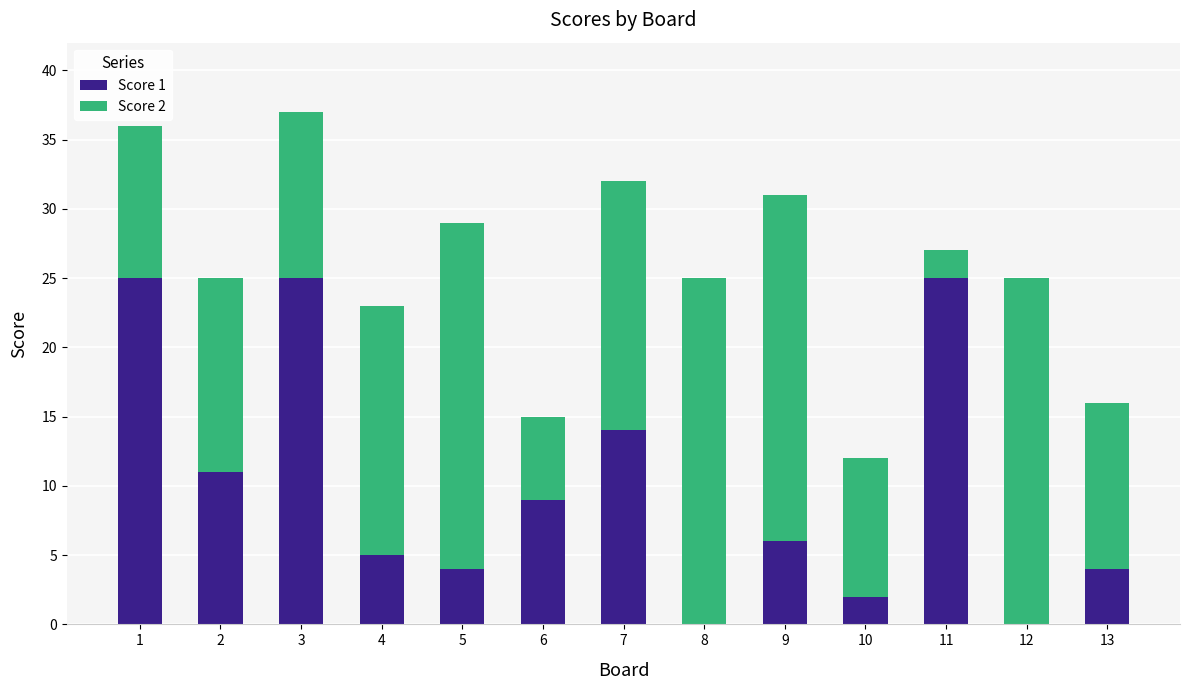

What is the sum of all Score 1 values?

130